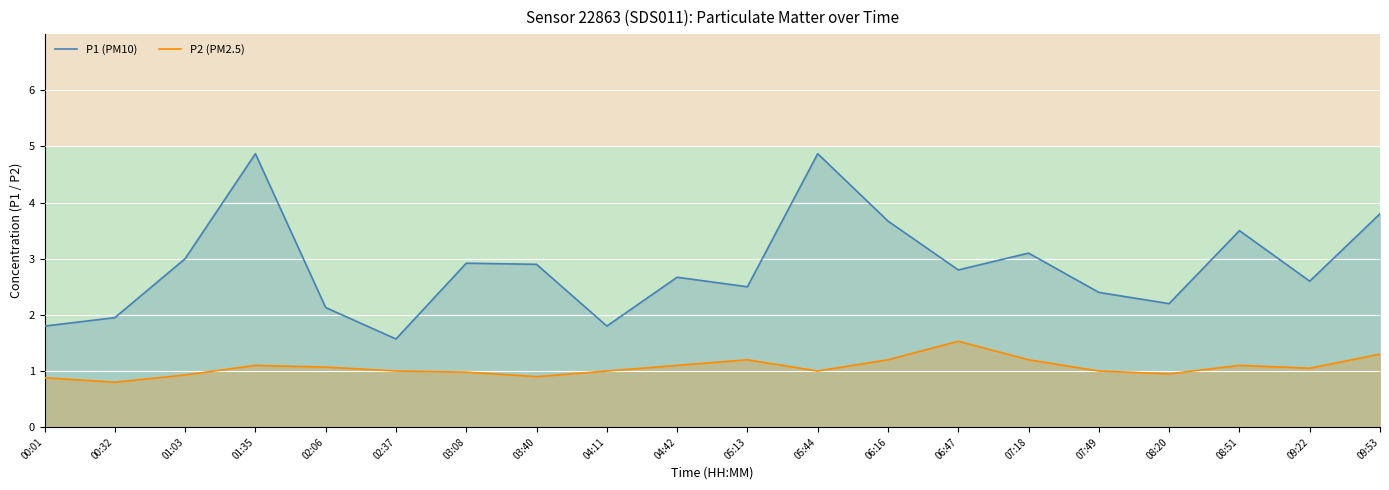

What is the approximate value of P1 (PM10) at 00:01?

1.8